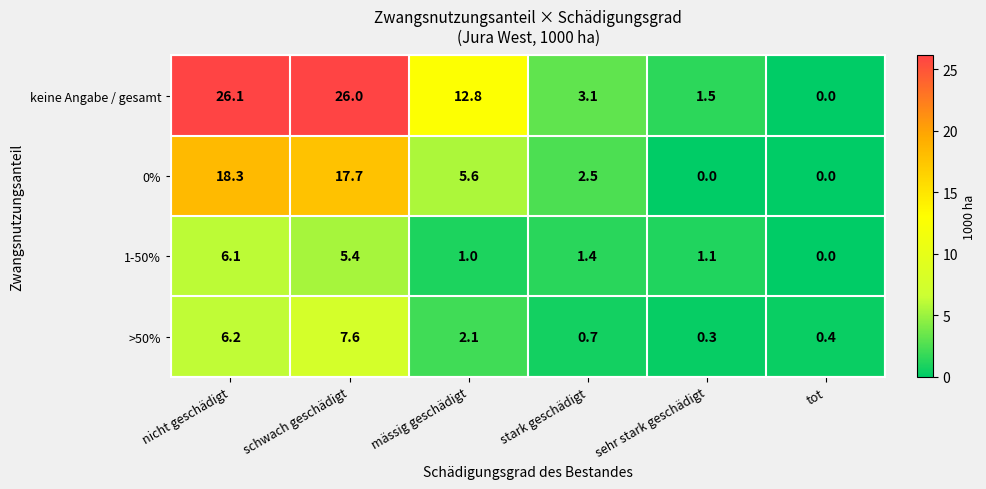

At how many categories does at least one series exceed 6?

3